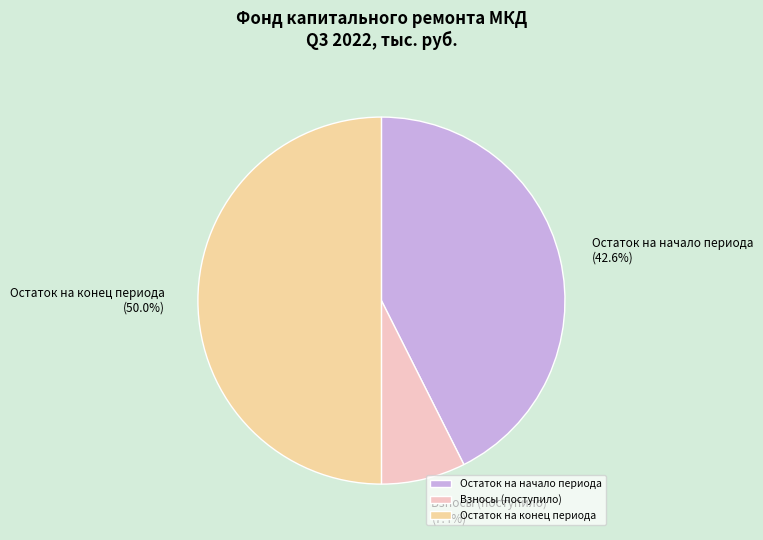

Between Остаток на начало периода and Остаток на конец периода, which is larger?

Остаток на конец периода